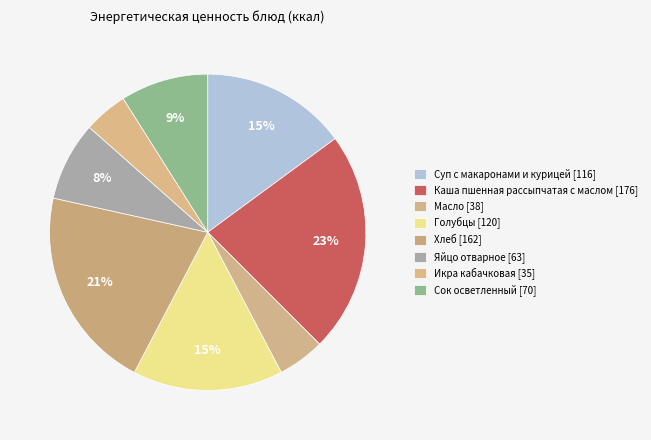

How many segments does this pie chart have?

8